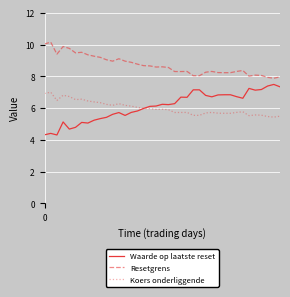

What is the sum of all Resetgrens values?

339.6